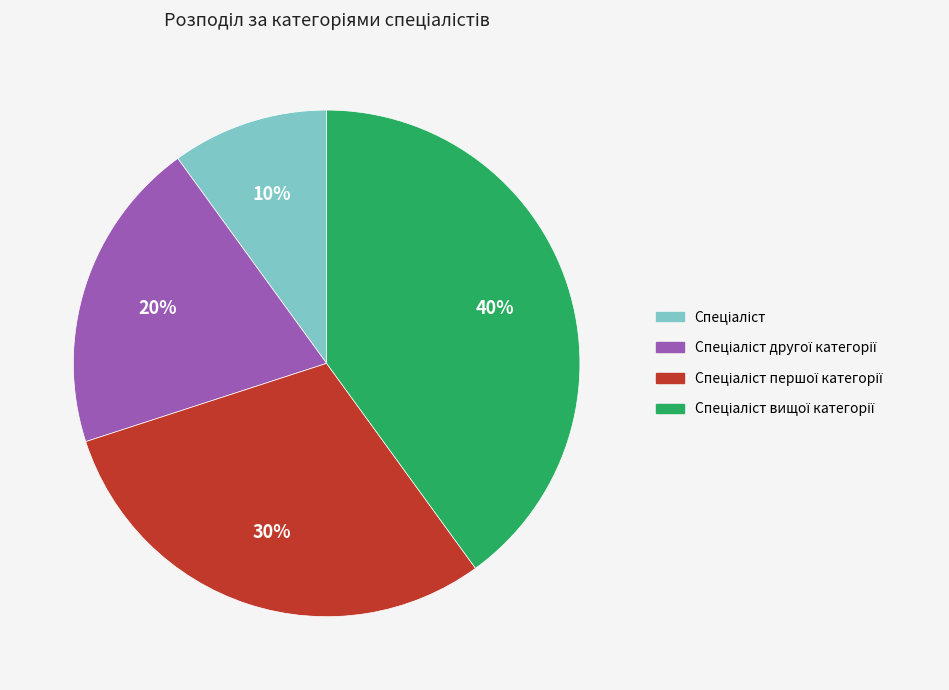

Is there any slice that represents more than half of the pie?

No